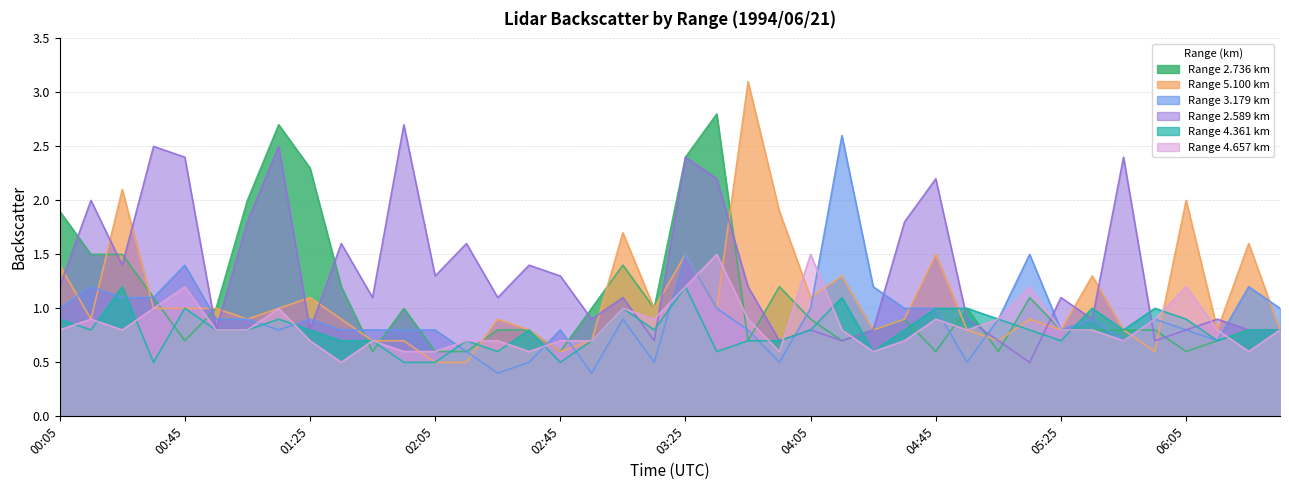

What is the label of the 20th point from the right?

03:25